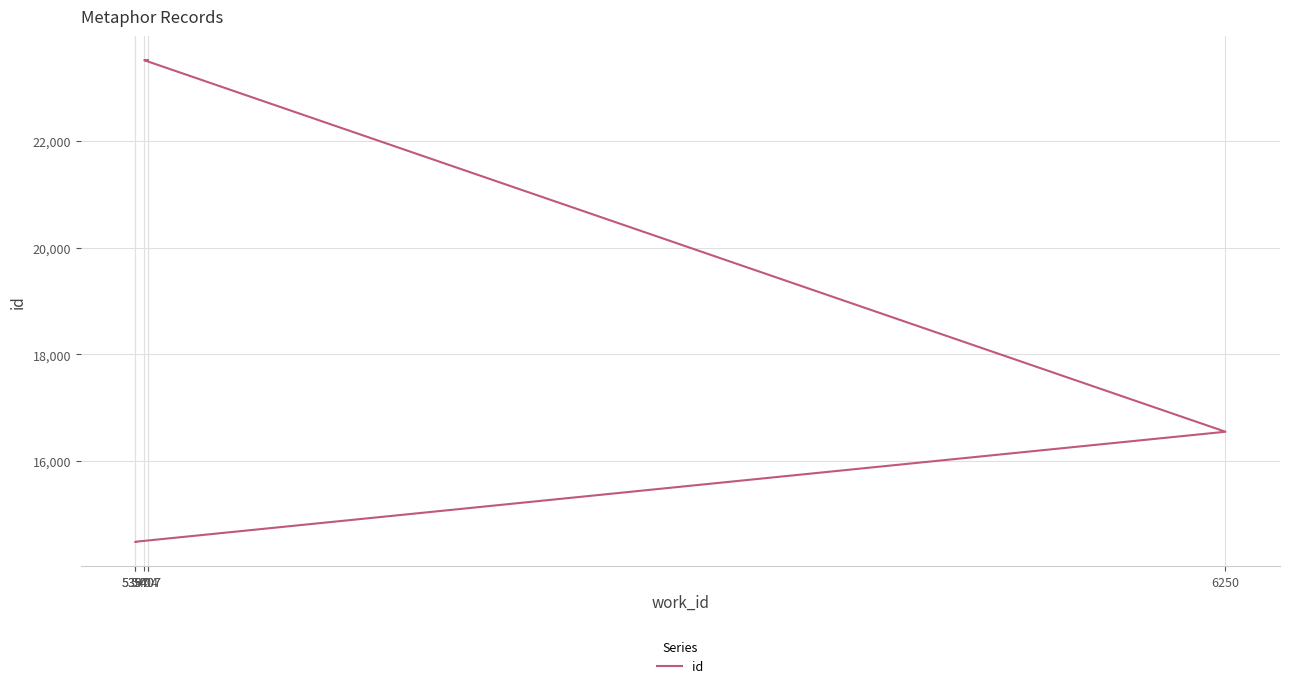

Where is the data nearest to the value 19003?

6250